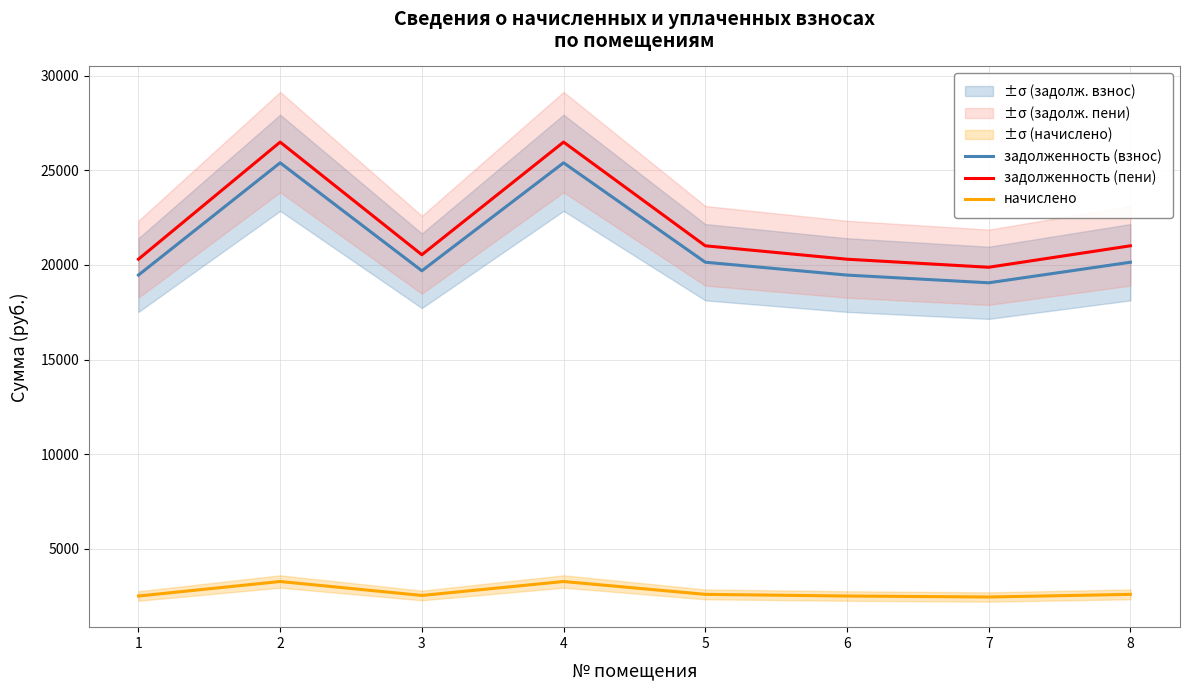

True or false: задолженность (пени) and начислено cross at least once.

False